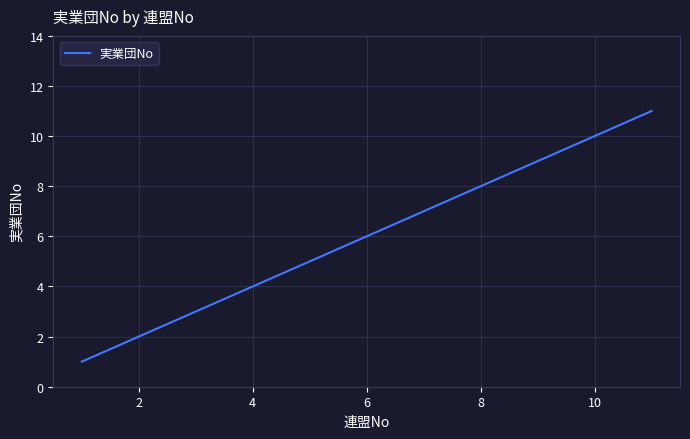

What is the difference between the maximum and minimum values?

10